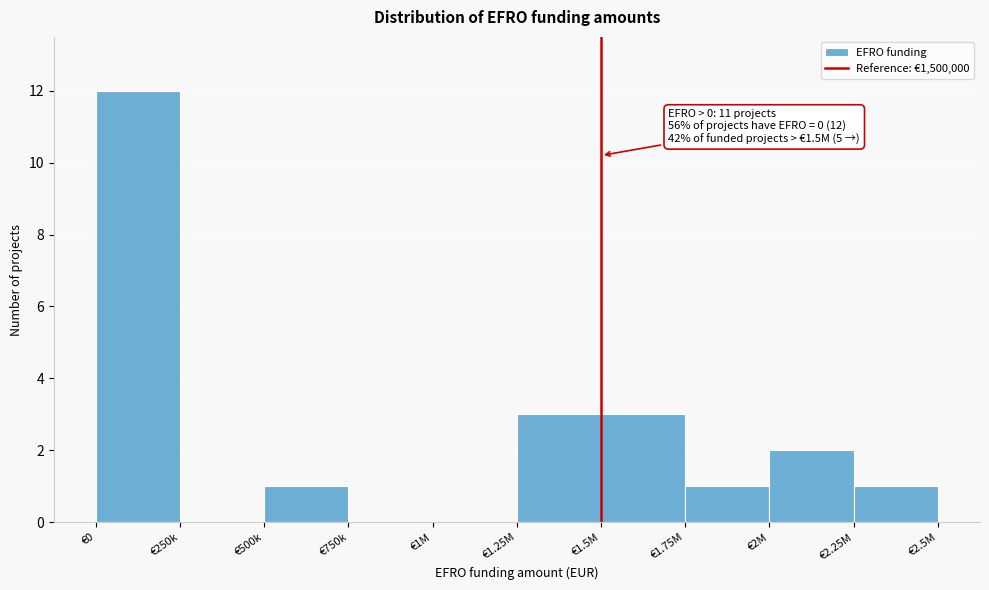

Reading left to right, what are all the values shown in this chart?

€0=12	€250k=0	€500k=1	€750k=0	€1M=0	€1.25M=3	€1.5M=3	€1.75M=1	€2M=2	€2.25M=1